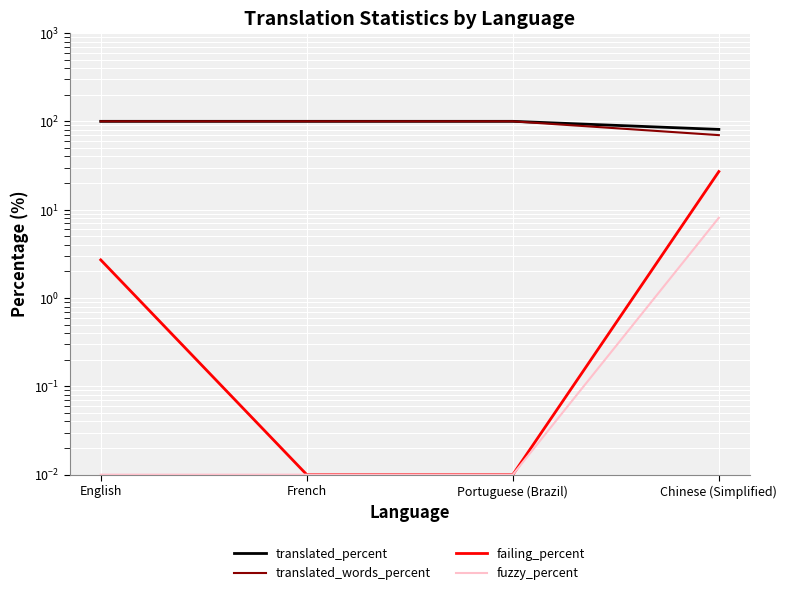

Which series has the largest total across all categories?

translated_percent